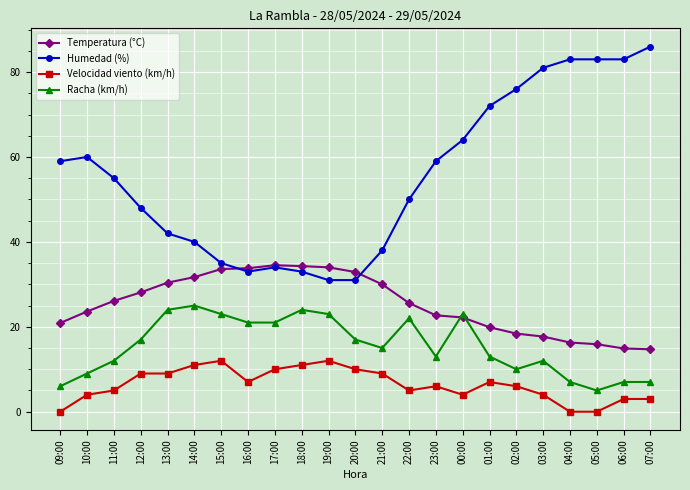

Is it true that Humedad (%) equals 33.0 at 16:00?

True